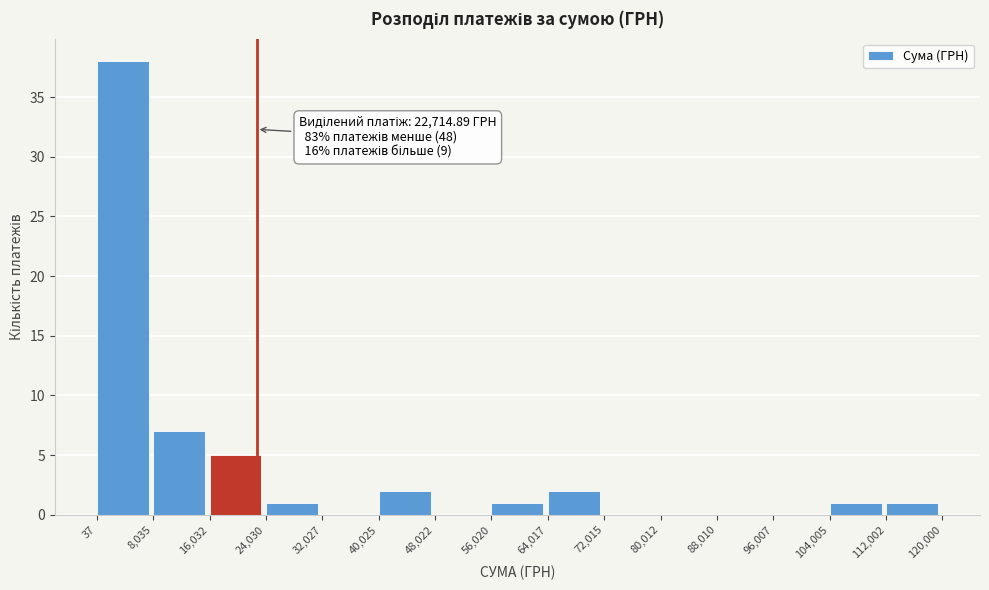

Which range on the x-axis has the tallest bar?

37 to 8,035